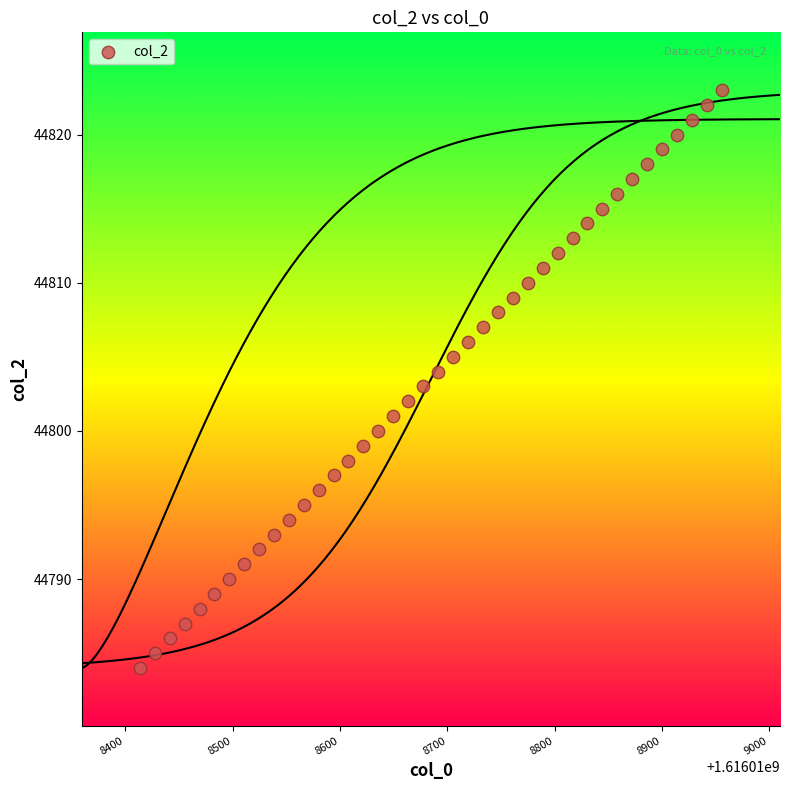

What is the range of Y values (max minus min)?

39